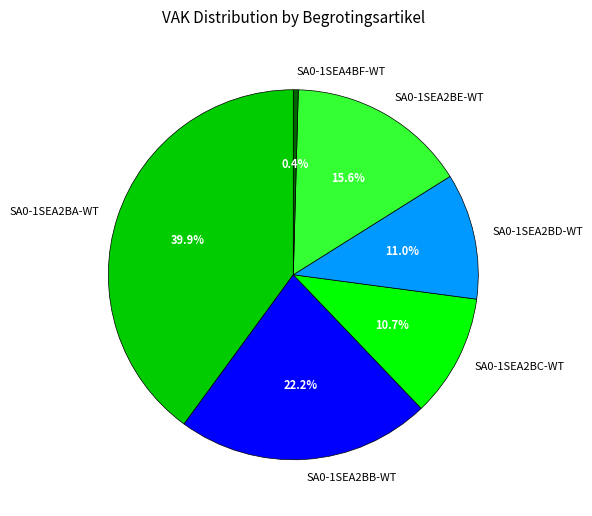

To the nearest percent, what is the difference between the SA0-1SEA2BC-WT and SA0-1SEA2BE-WT slice percentages?

5%